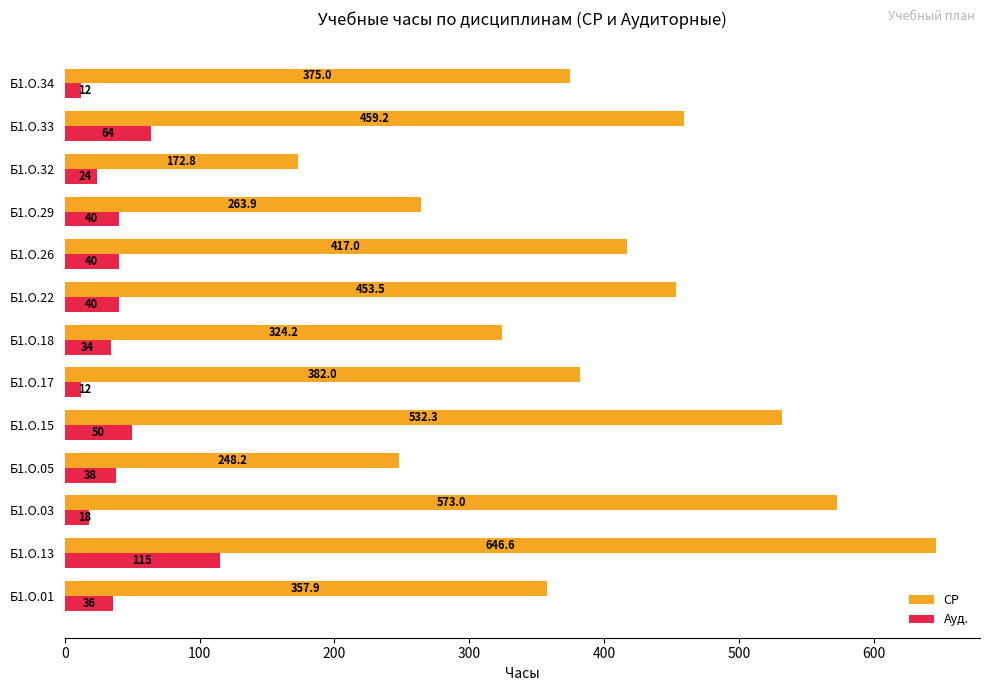

What is the sum of all СР values?

5205.6